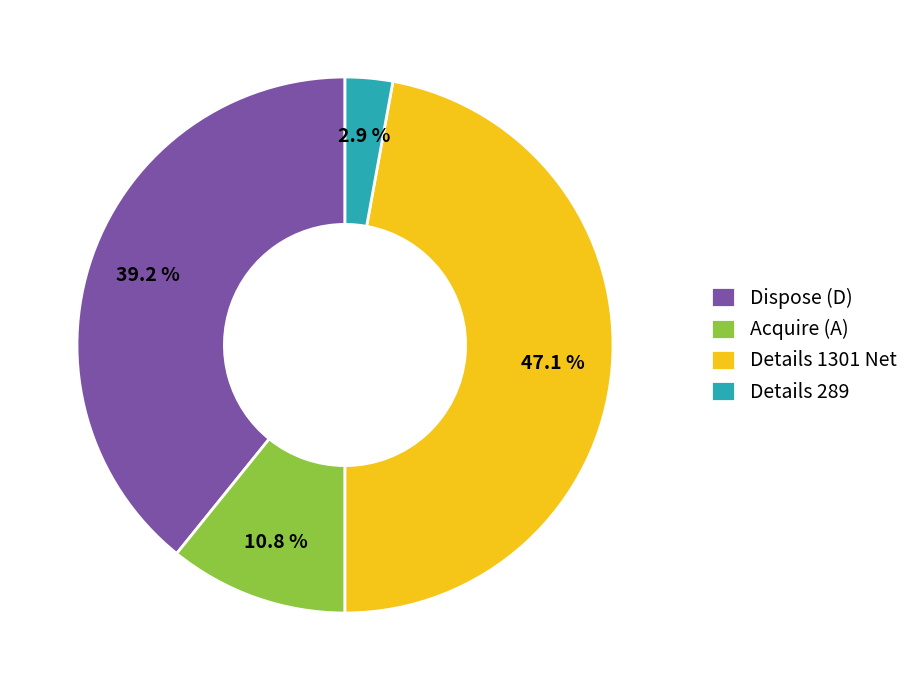

Count the number of slices in the pie.

4